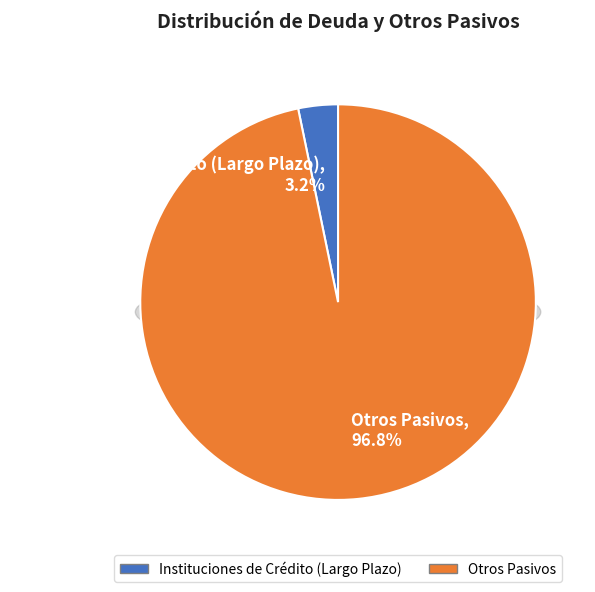

Is it true that Instituciones de Crédito (Largo Plazo) is 1% of the pie?

False